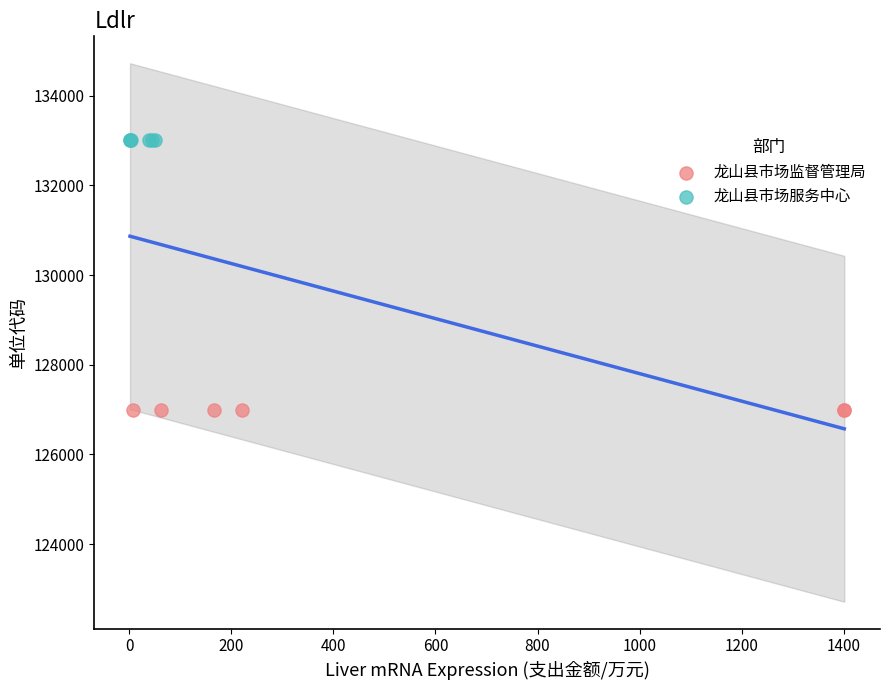

Which series contains the highest Y value?

龙山县市场服务中心